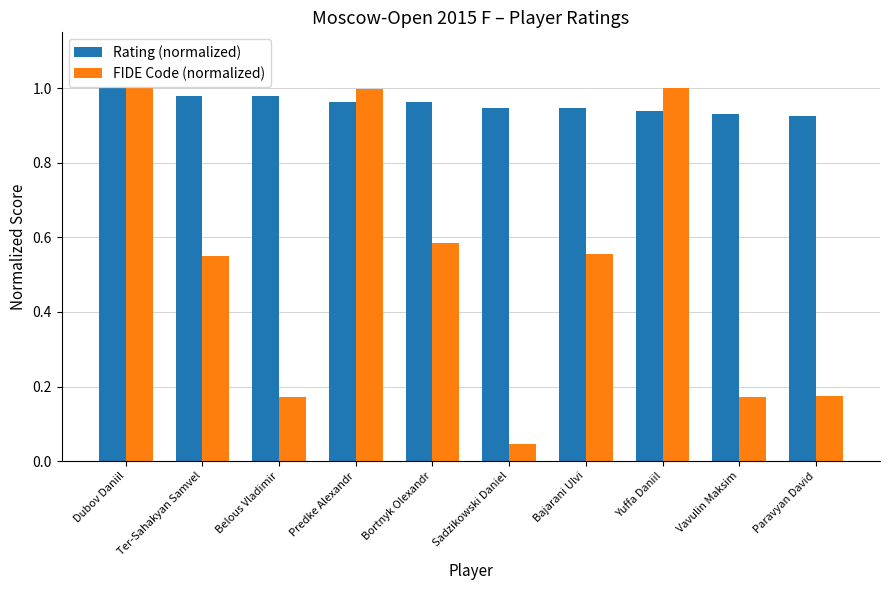

Which series changed the most between Predke Alexandr and Bajarani Ulvi?

FIDE Code (normalized)